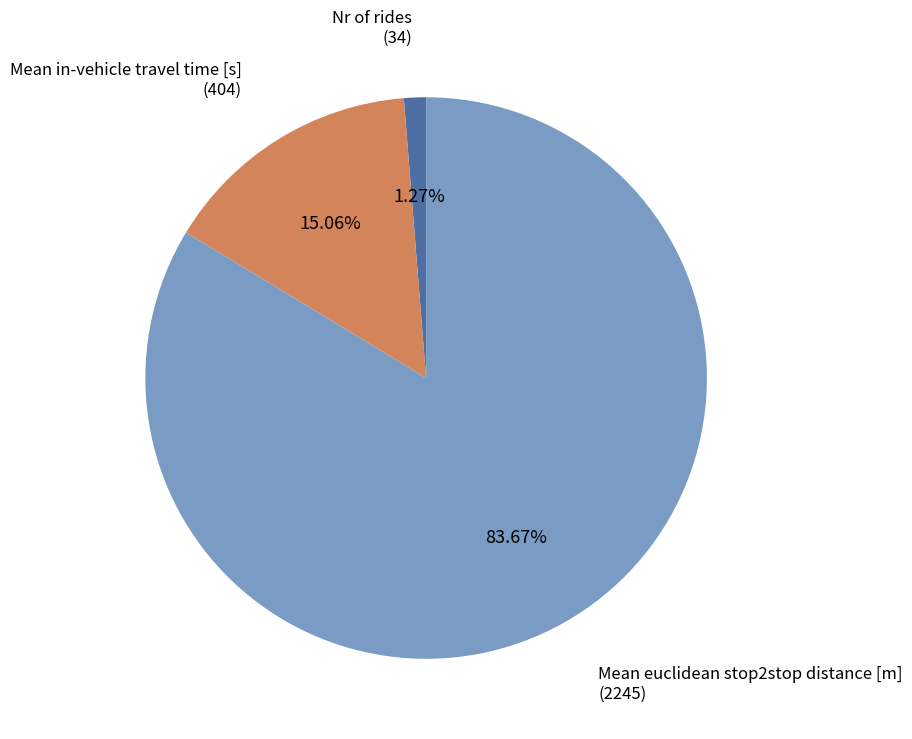

How much of the chart is everything except Mean in-vehicle travel time [s]?

84.9%